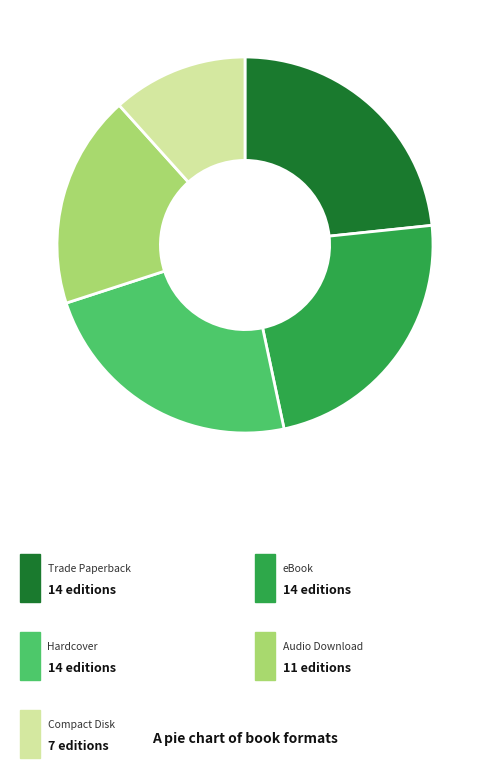

How many segments does this pie chart have?

5